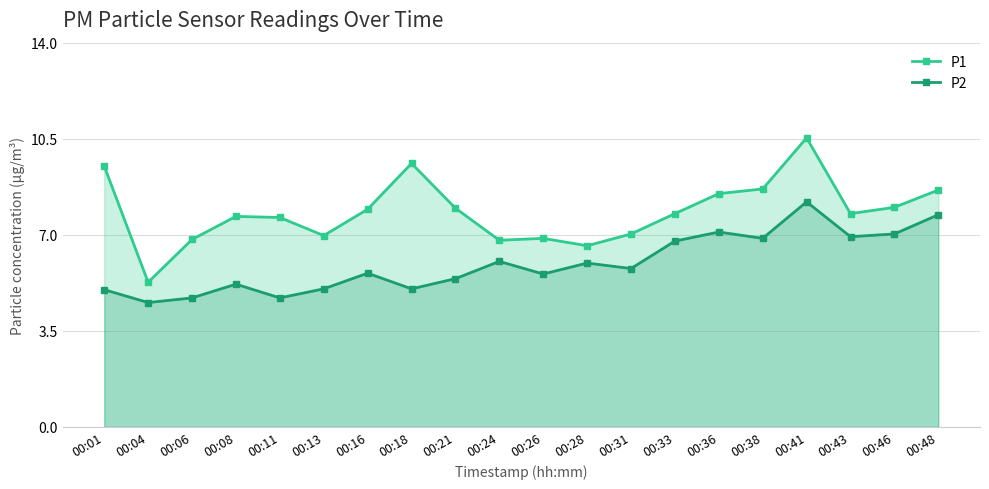

What value does the P2 series have at 00:46?

7.0